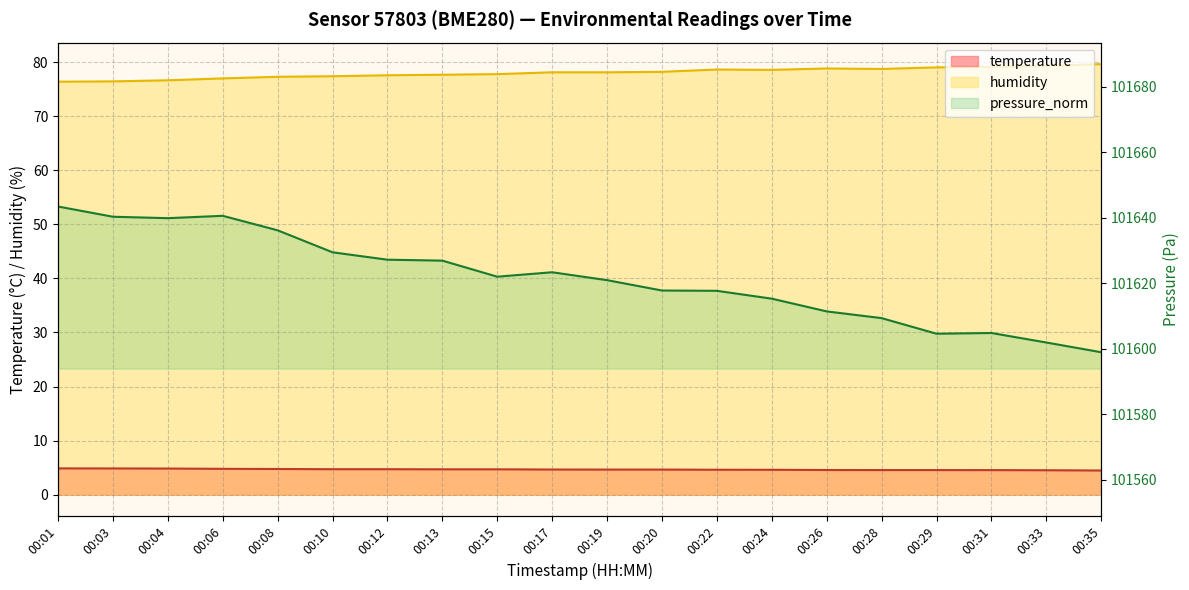

What is the maximum value for humidity?

79.7